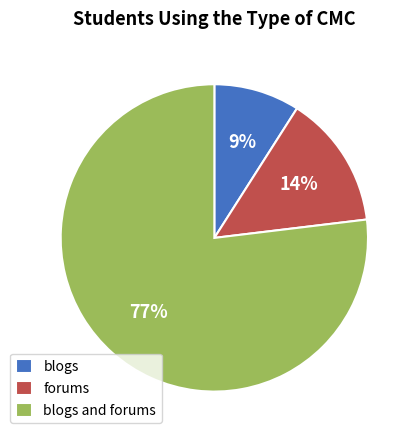

Combined, do blogs and forums and forums account for over 50%?

Yes